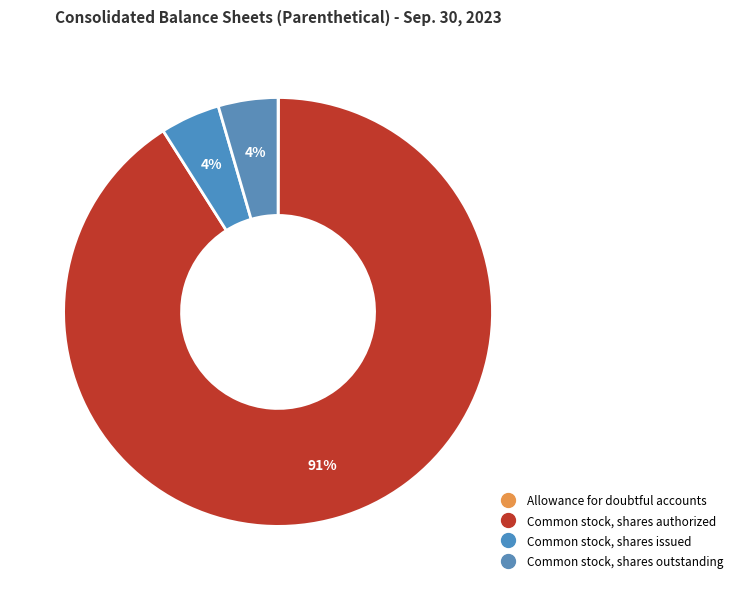

How many segments does this pie chart have?

4